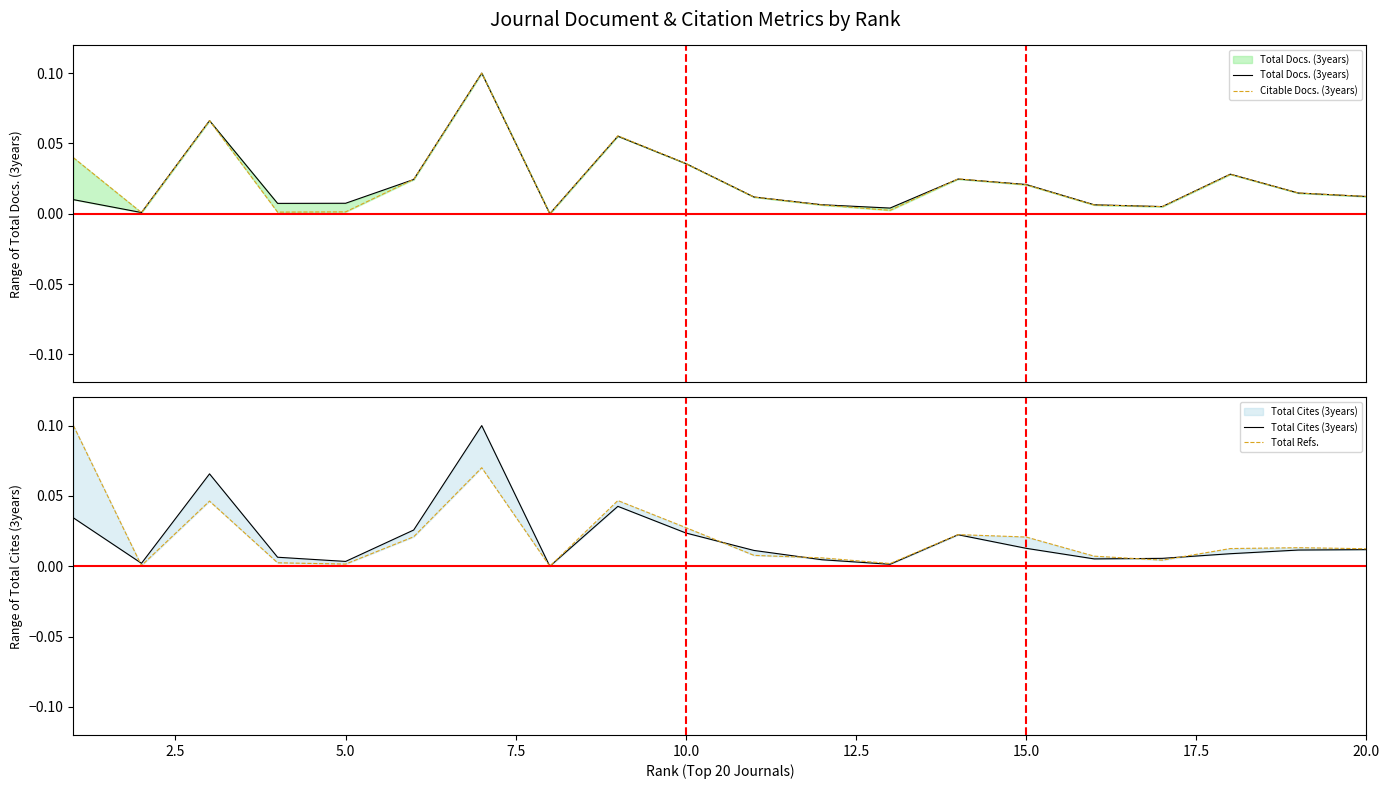

How many intersections are there between Total Refs. and Total Cites (3years)?

5